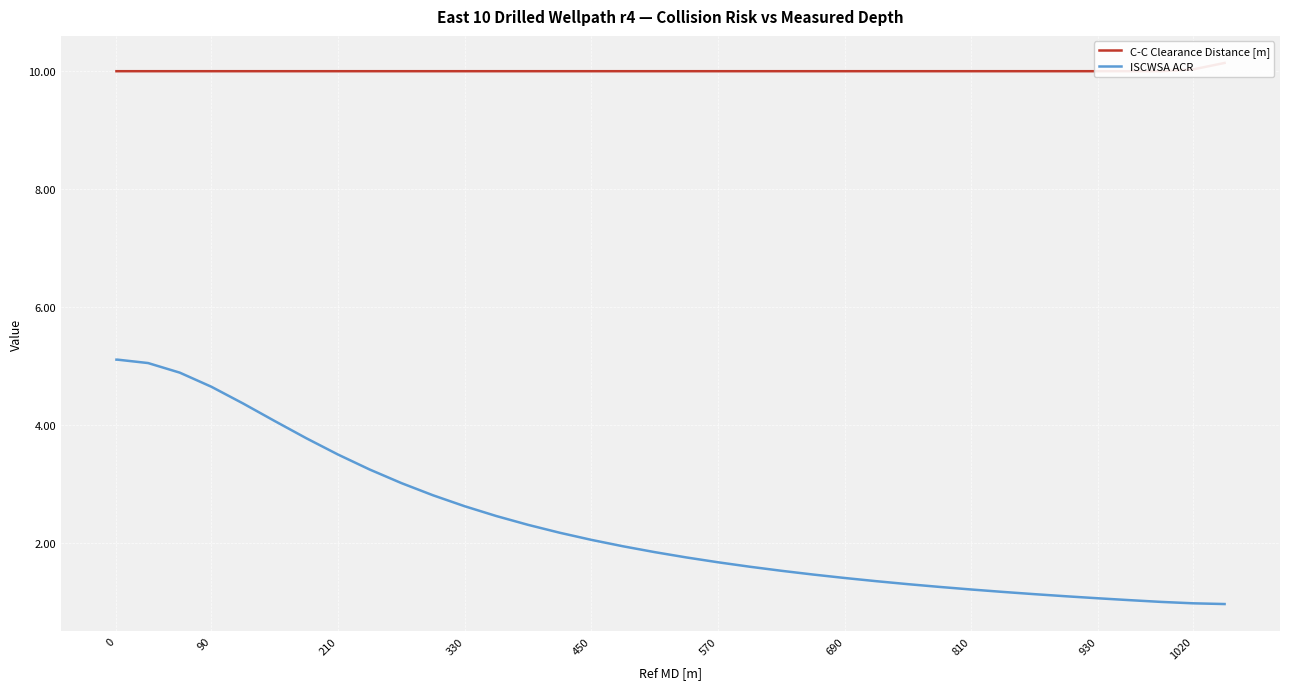

Reading left to right, what are all the values shown in this chart?

C-C Clearance Distance [m]: 10.0	10.0	10.0	10.0	10.0	10.0	10.0	10.0	10.0	10.0	10.0	10.0	10.0	10.0	10.0	10.0	10.0	10.0	10.0	10.0	10.0	10.0	10.0	10.0	10.0	10.0	10.0	10.0	10.0	10.0	10.0	10.0	10.0	10.0	10.0	10.0	10.0	10.1
ISCWSA ACR: 5.1	5.1	5.0	4.9	4.6	4.4	4.1	3.8	3.5	3.2	3.0	2.8	2.6	2.5	2.3	2.2	2.1	1.9	1.8	1.8	1.7	1.6	1.5	1.5	1.4	1.3	1.3	1.3	1.2	1.2	1.1	1.1	1.1	1.0	1.0	1.0	1.0	1.0